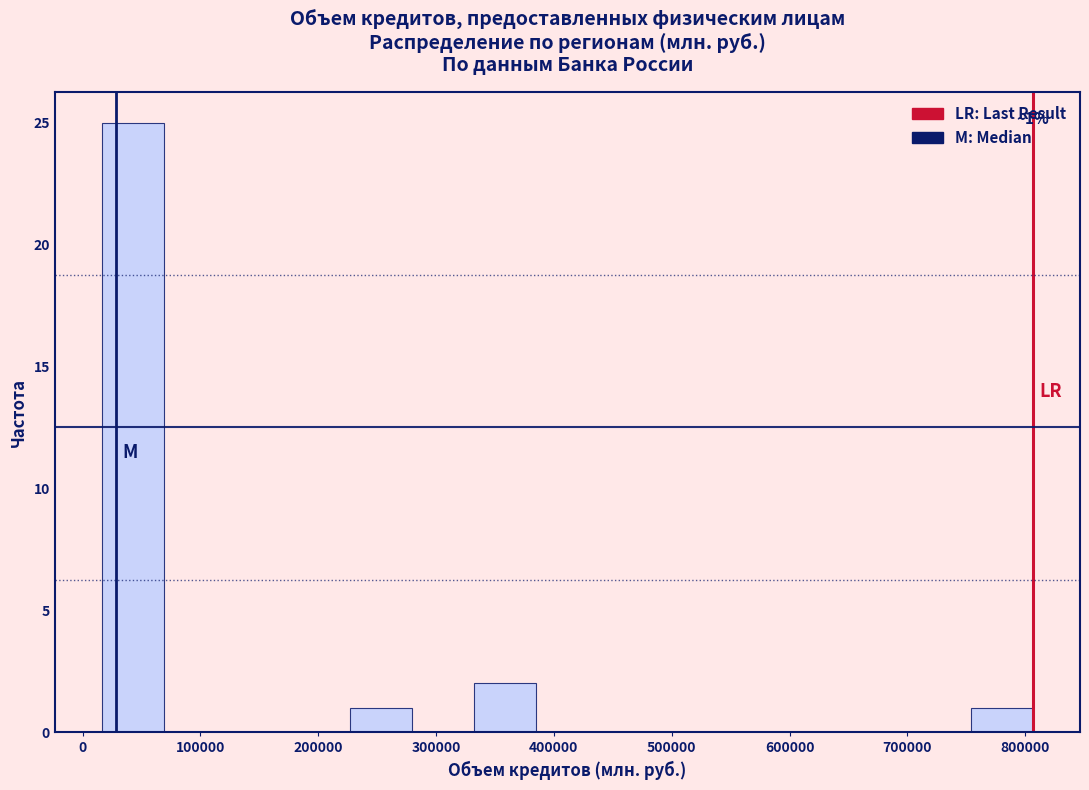

Which range on the x-axis has the tallest bar?

20000 to 70000